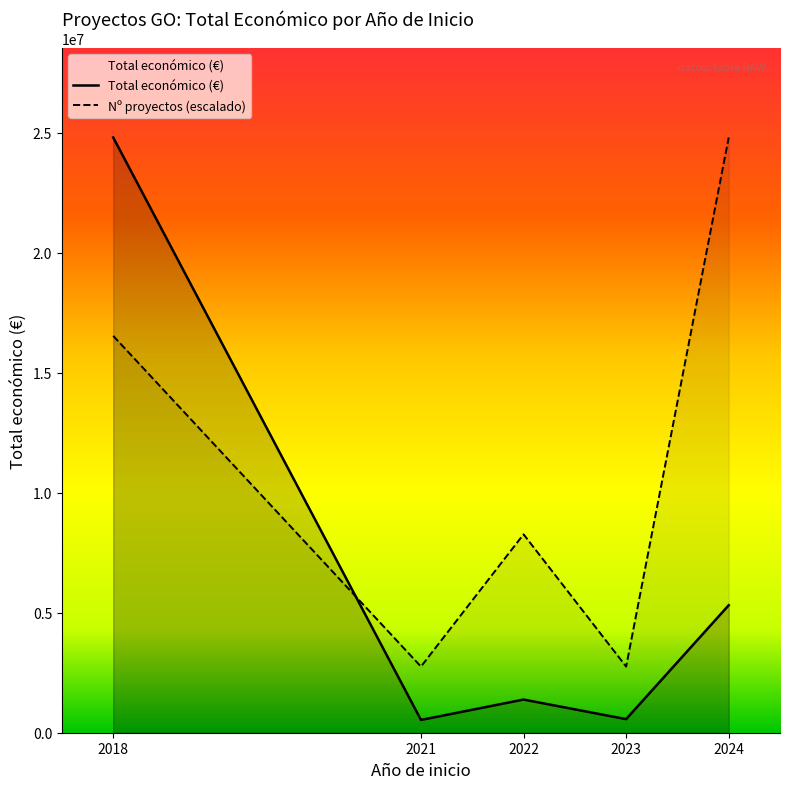

What is the sum of all Nº proyectos (escalado) values?

55125808.9